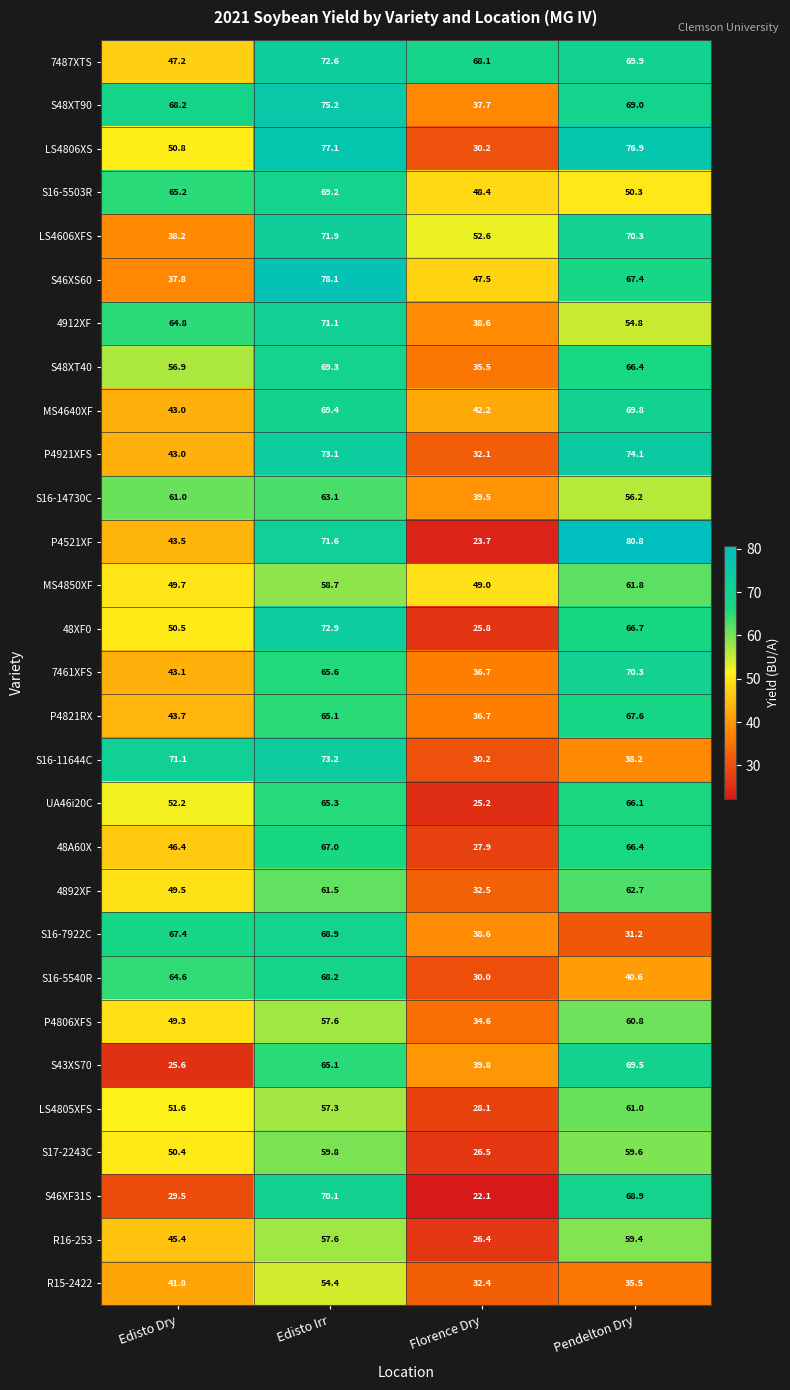

What is the total value across all series at Pendelton Dry?

1792.2